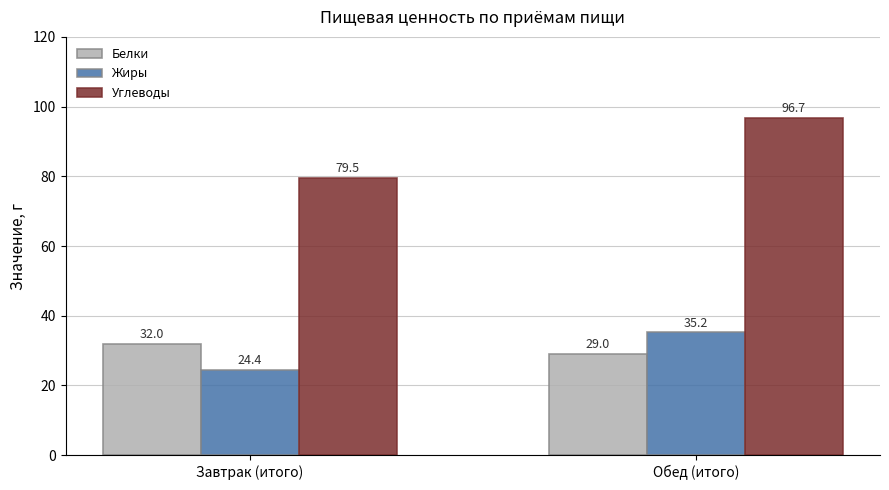

Reading right to left, list all the values displayed in this chart.

Белки: Обед (итого)=29.0	Завтрак (итого)=32.0
Жиры: Обед (итого)=35.2	Завтрак (итого)=24.4
Углеводы: Обед (итого)=96.7	Завтрак (итого)=79.5